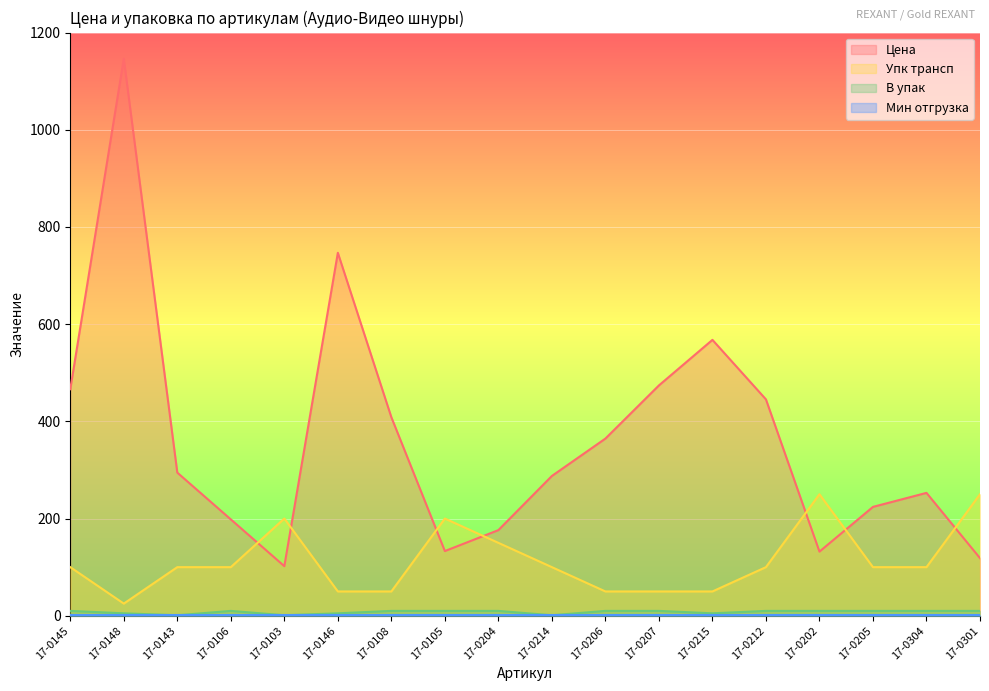

Which series has the largest range (max minus min)?

Цена